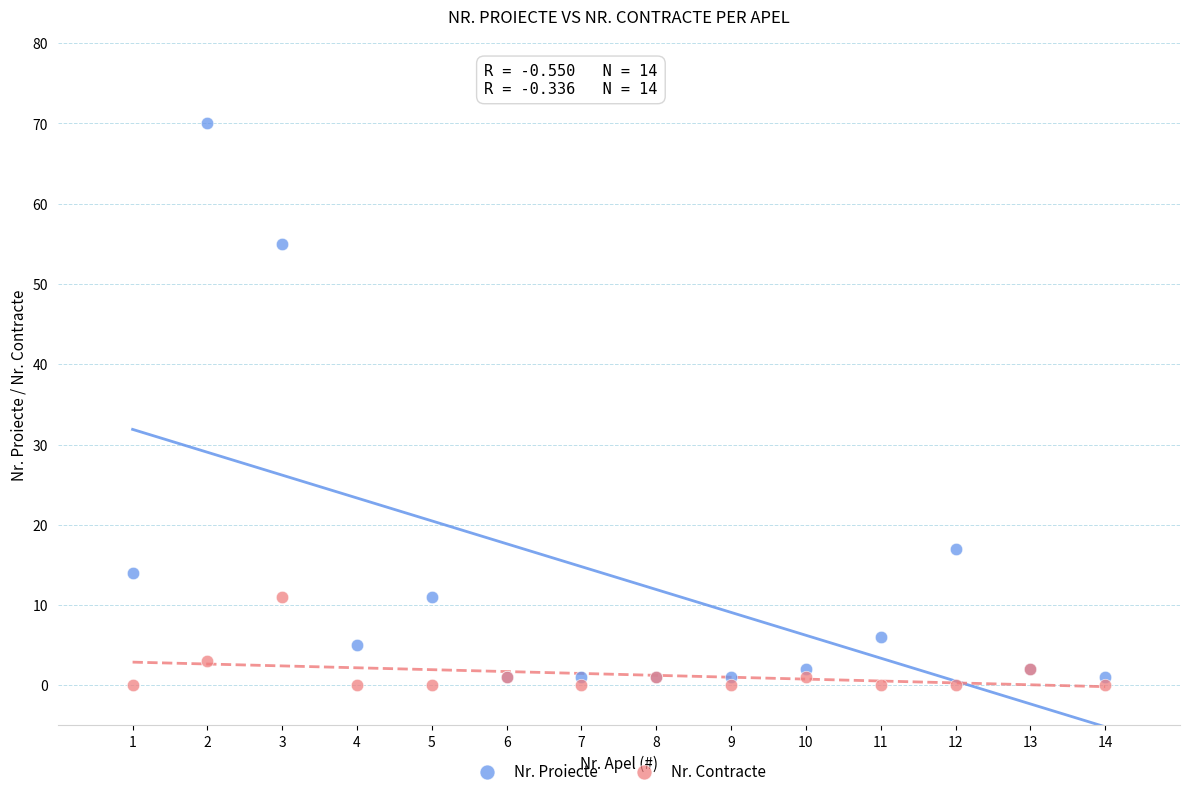

Across all series, what Y value is closest to 35?

17